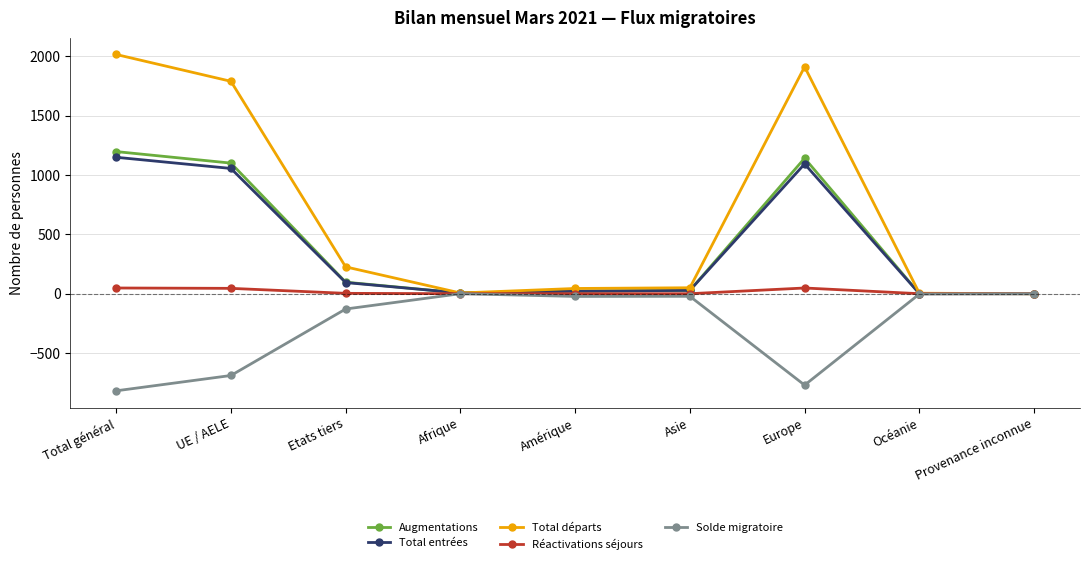

How many distinct data groups are displayed?

5